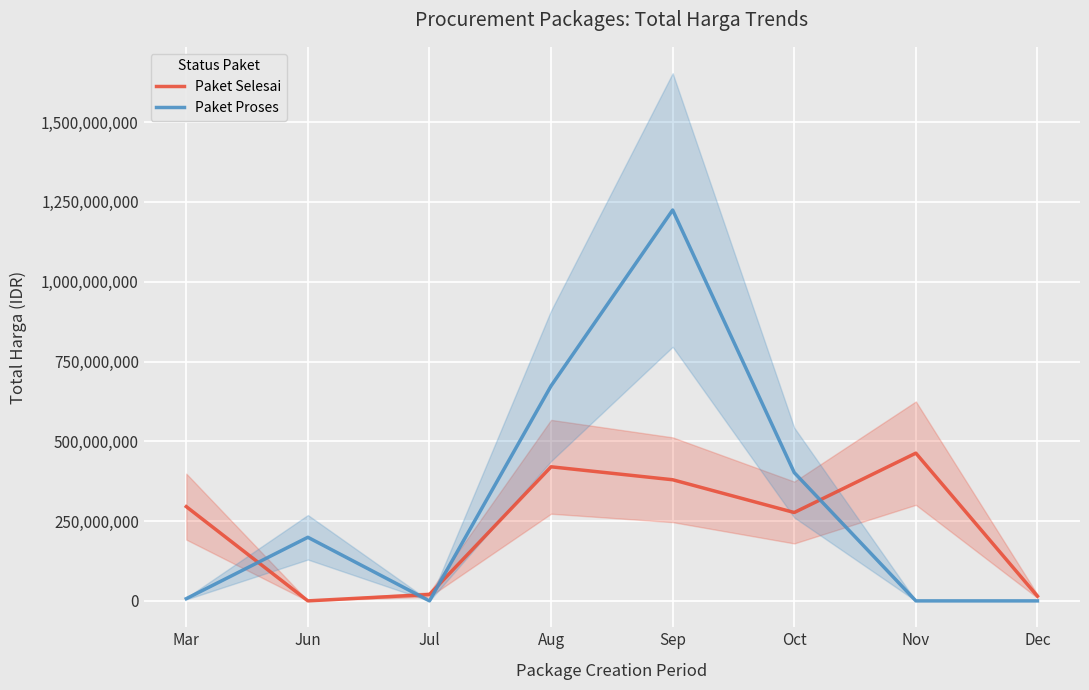

The Paket Proses series shows 0 at Jul. True or false?

True